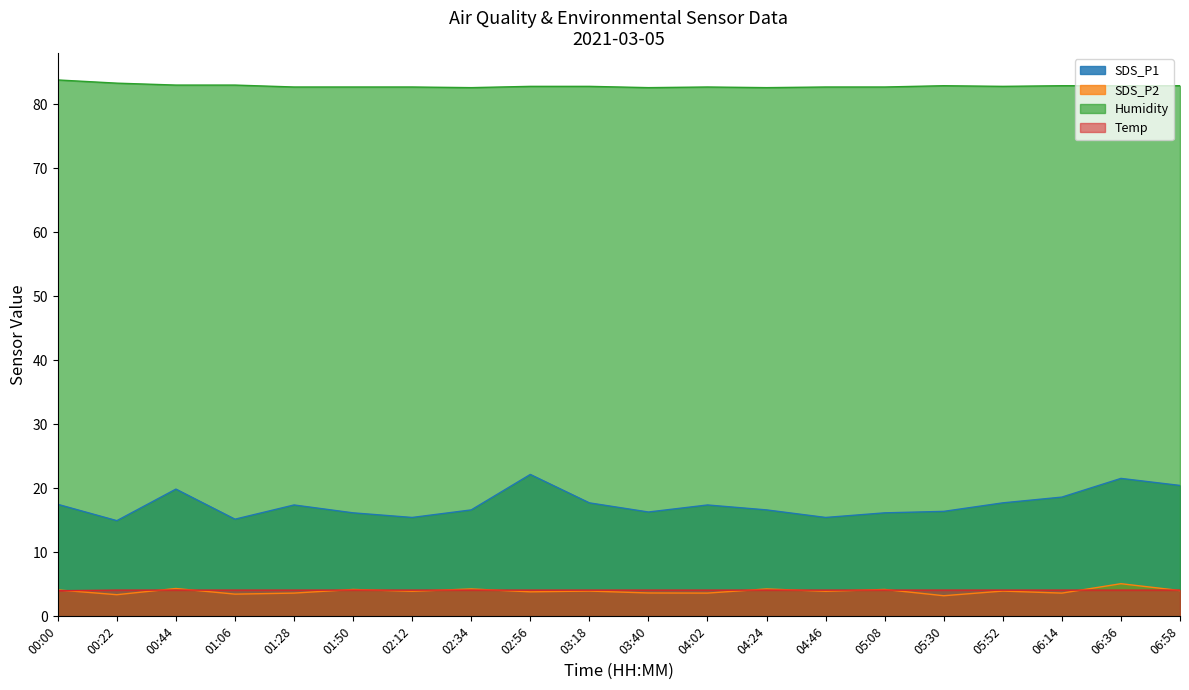

Reading left to right, list all the values displayed in this chart.

SDS_P1: 00:00=17.5	00:22=14.9	00:44=19.9	01:06=15.2	01:28=17.4	01:50=16.2	02:12=15.4	02:34=16.6	02:56=22.2	03:18=17.7	03:40=16.3	04:02=17.4	04:24=16.6	04:46=15.4	05:08=16.2	05:30=16.4	05:52=17.7	06:14=18.6	06:36=21.6	06:58=20.4
SDS_P2: 00:00=4.1	00:22=3.4	00:44=4.3	01:06=3.5	01:28=3.6	01:50=4.2	02:12=3.9	02:34=4.3	02:56=3.8	03:18=4.0	03:40=3.6	04:02=3.6	04:24=4.3	04:46=3.9	05:08=4.2	05:30=3.2	05:52=4.0	06:14=3.6	06:36=5.1	06:58=4.0
Humidity: 00:00=83.8	00:22=83.3	00:44=83.0	01:06=83.0	01:28=82.7	01:50=82.7	02:12=82.7	02:34=82.6	02:56=82.8	03:18=82.8	03:40=82.6	04:02=82.7	04:24=82.6	04:46=82.7	05:08=82.7	05:30=82.9	05:52=82.8	06:14=82.9	06:36=82.9	06:58=82.9
Temp: 00:00=4.0	00:22=4.1	00:44=4.1	01:06=4.1	01:28=4.1	01:50=4.1	02:12=4.1	02:34=4.1	02:56=4.1	03:18=4.1	03:40=4.1	04:02=4.1	04:24=4.1	04:46=4.1	05:08=4.1	05:30=4.1	05:52=4.1	06:14=4.1	06:36=4.1	06:58=4.1